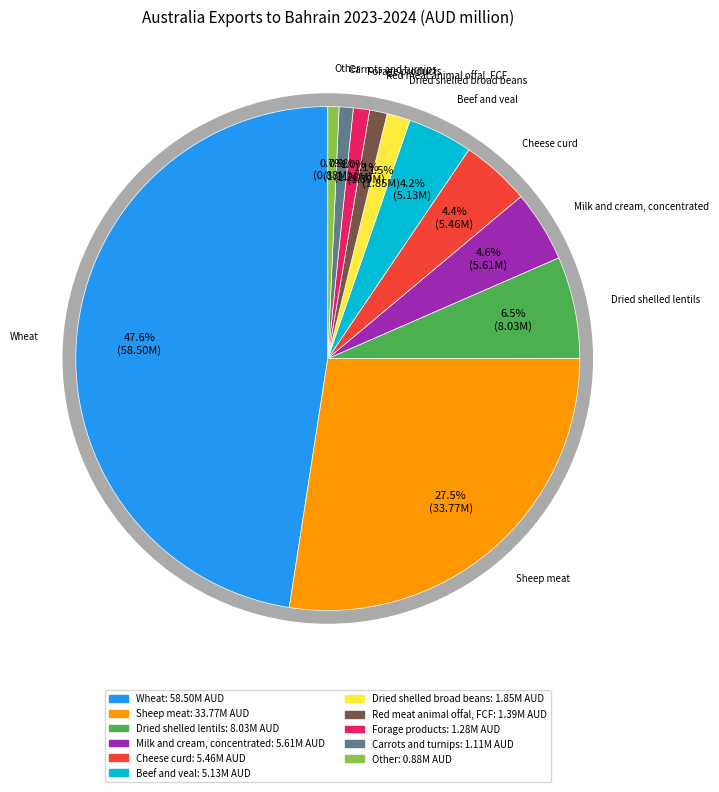

To the nearest percent, what portion does Wheat represent?

48%